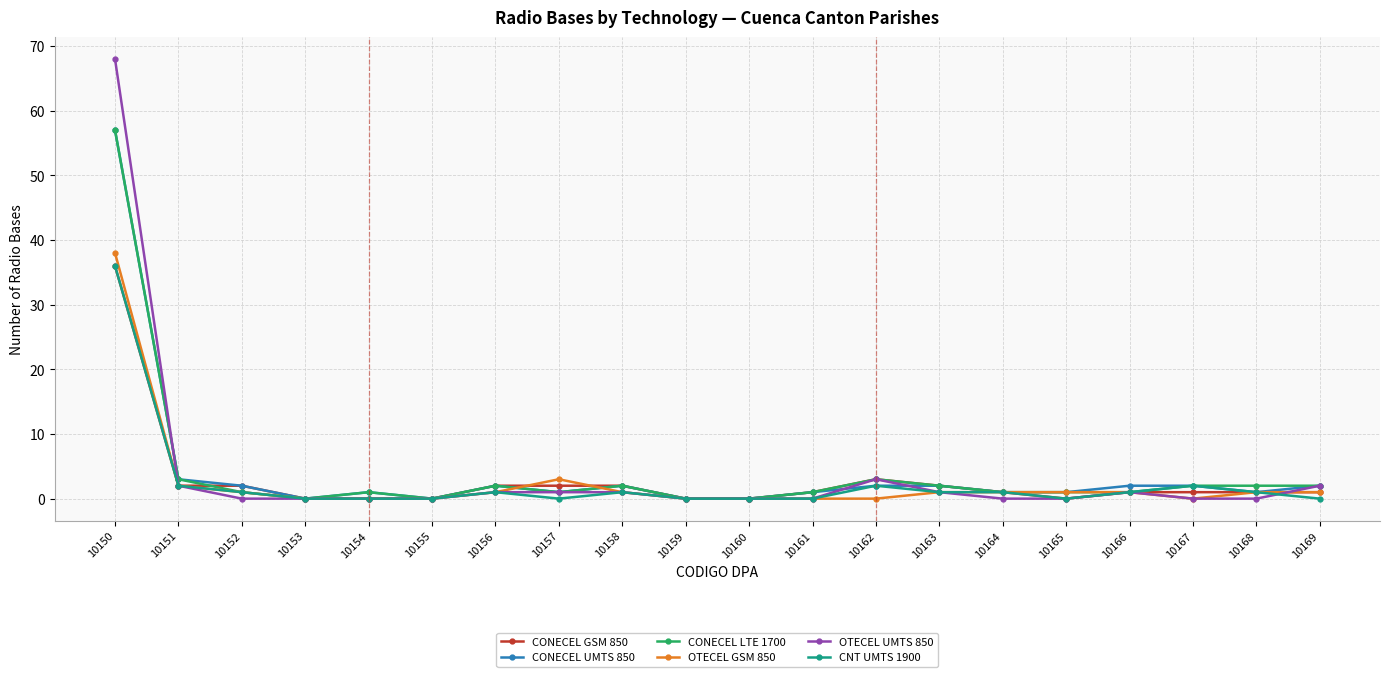

What is the total value across all series at 10164?

5